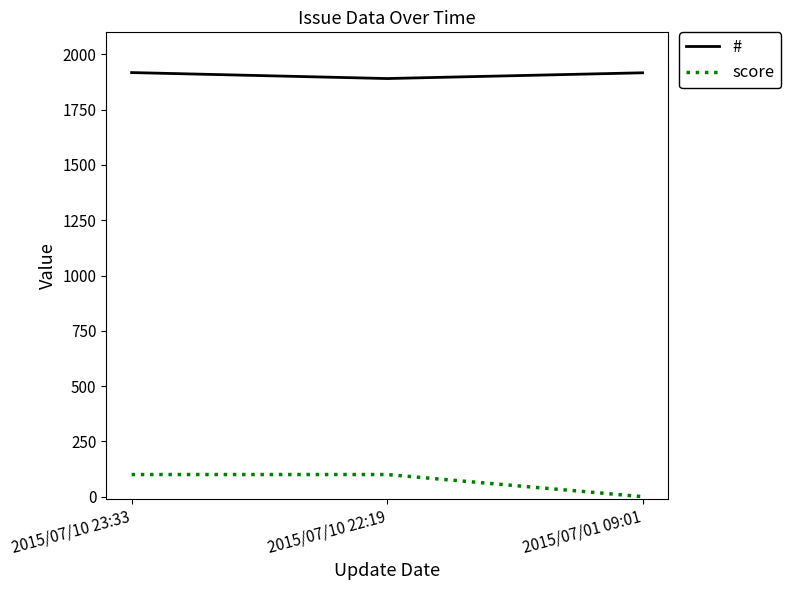

List the series in order of their peak value, lowest first.

score, #